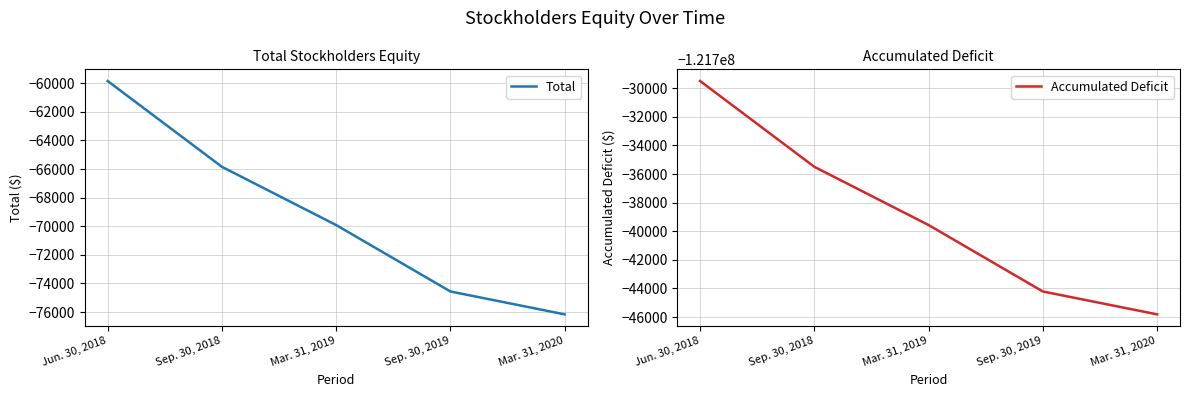

Between Jun. 30, 2018 and Sep. 30, 2019, which series saw the biggest shift?

Total